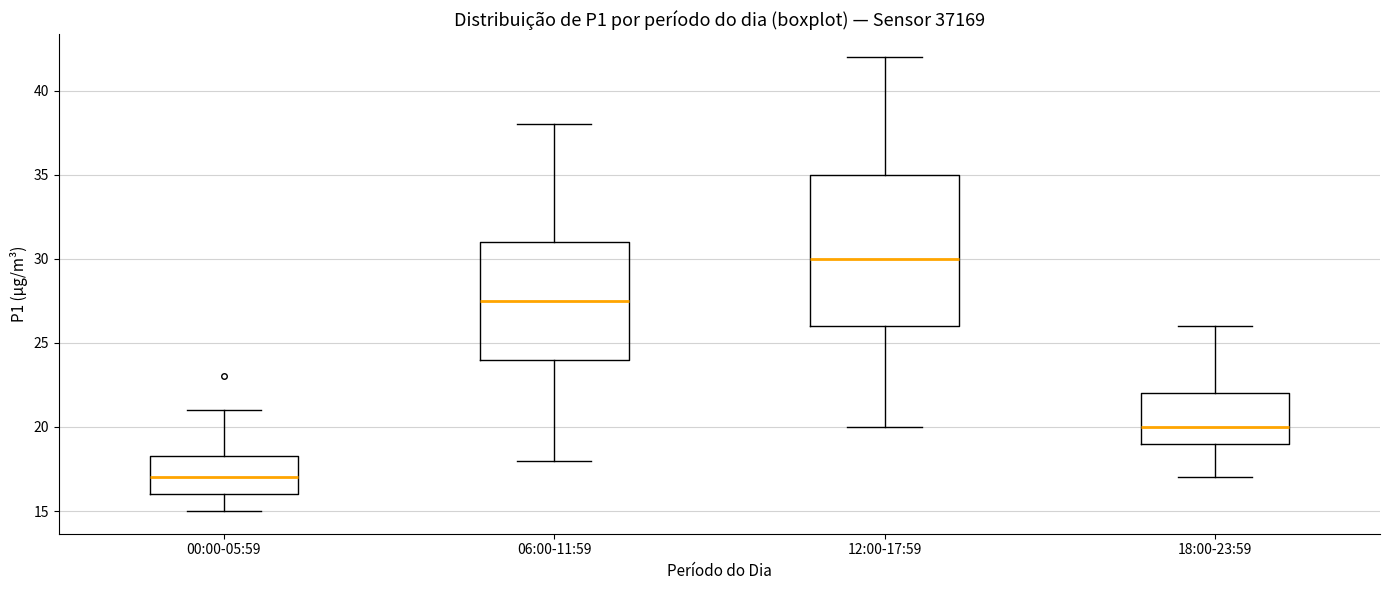

Reading left to right, read every box against the y-axis: the position of its median line, the range the box covers, and the ends of its whiskers. The values are not printed on the chart, so give them approximately, as read against the axis.

00:00-05:59: median 17.0, box 16.0 to 18.5, whiskers 15.0 to 21.0
06:00-11:59: median 27.5, box 24.0 to 31.0, whiskers 18.0 to 38.0
12:00-17:59: median 30.0, box 26.0 to 35.0, whiskers 20.0 to 42.0
18:00-23:59: median 20.0, box 19.0 to 22.0, whiskers 17.0 to 26.0